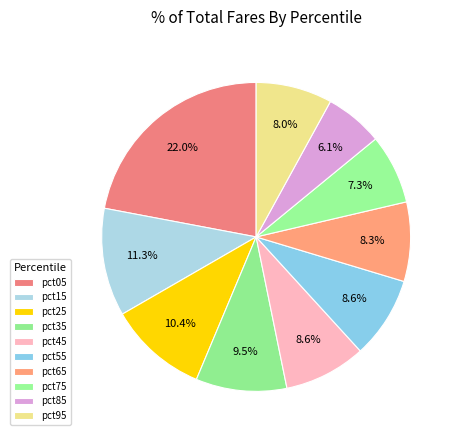

Count the number of slices in the pie.

10